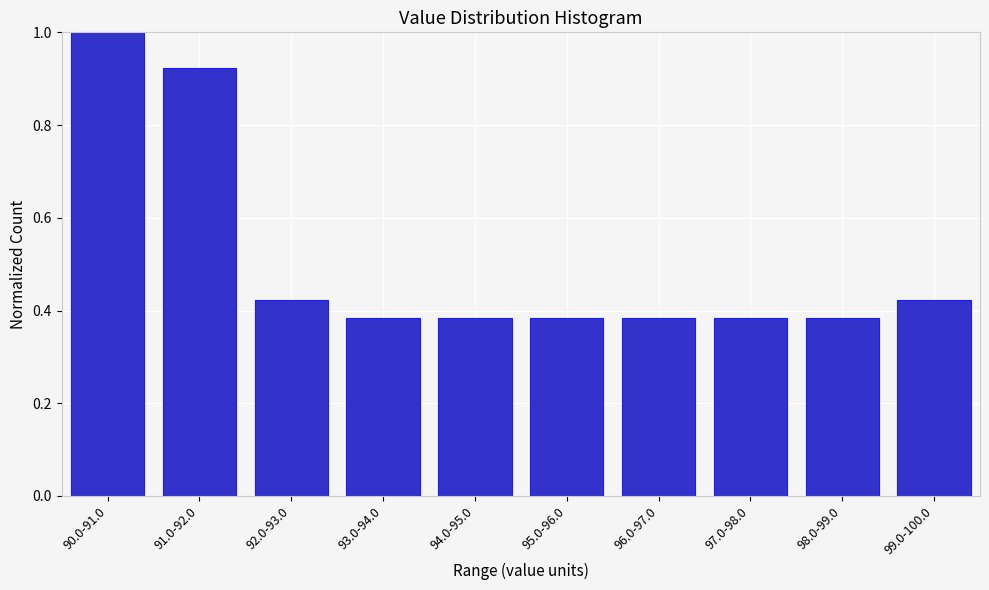

What is the label of the 3rd bar from the left?

92.0-93.0